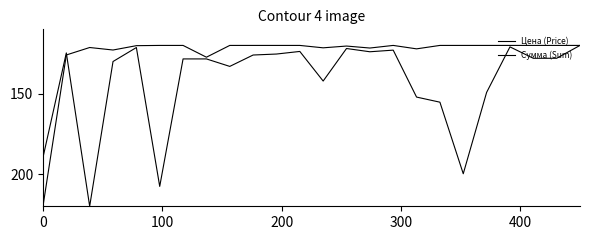

How many lines are shown in the chart?

2